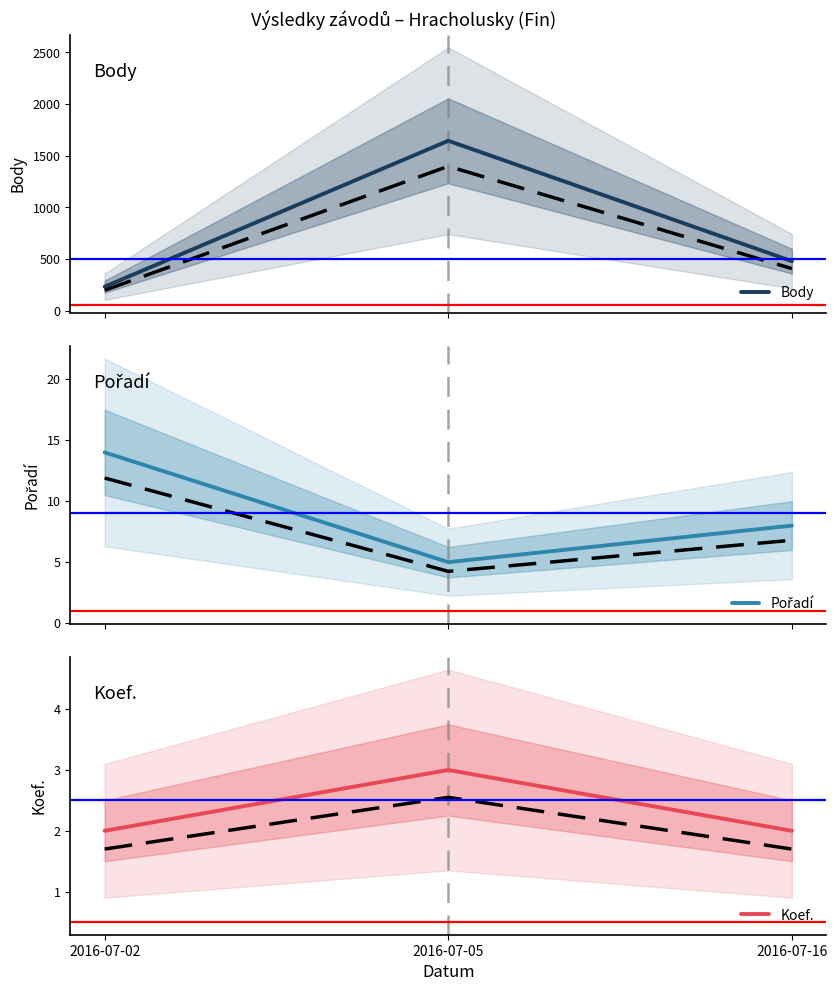

What is the value of the Pořadí point at the 2nd from the left?

5